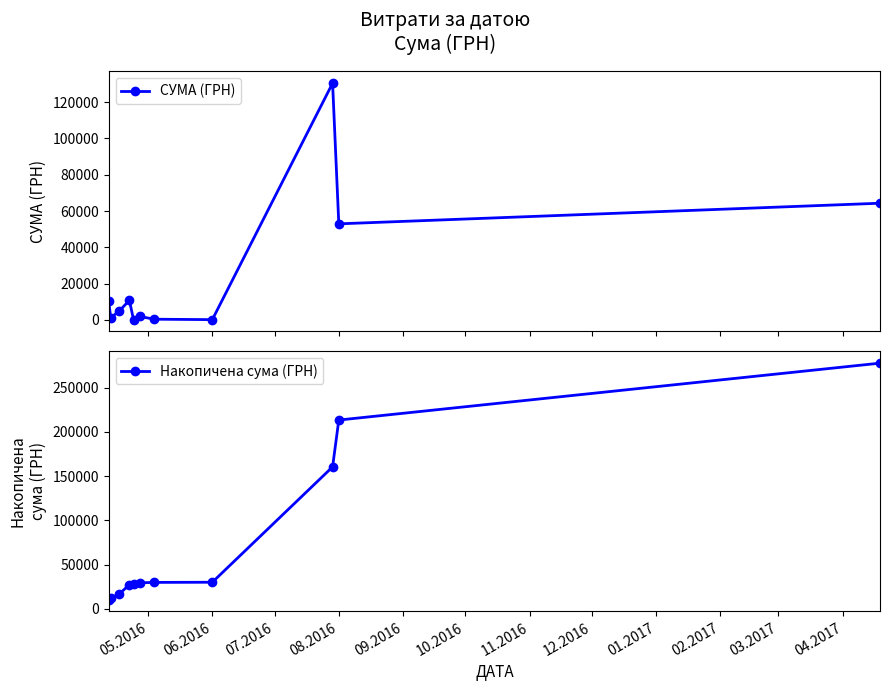

How many interior local valleys does the СУМА (ГРН) series have?

4